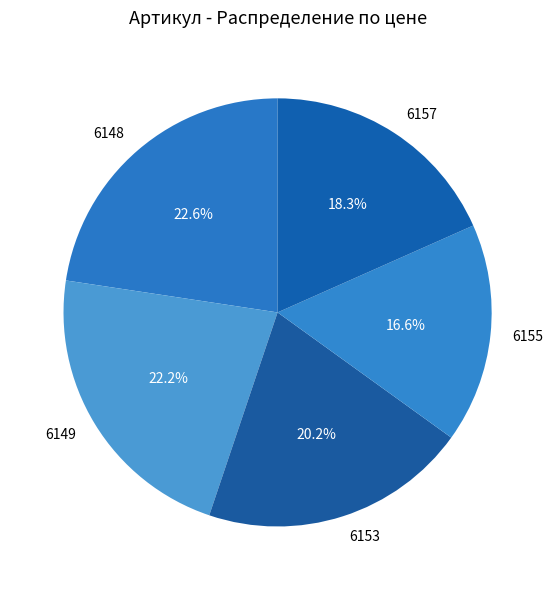

What is the ratio of the value at 6157 to the value at 6149?

0.8